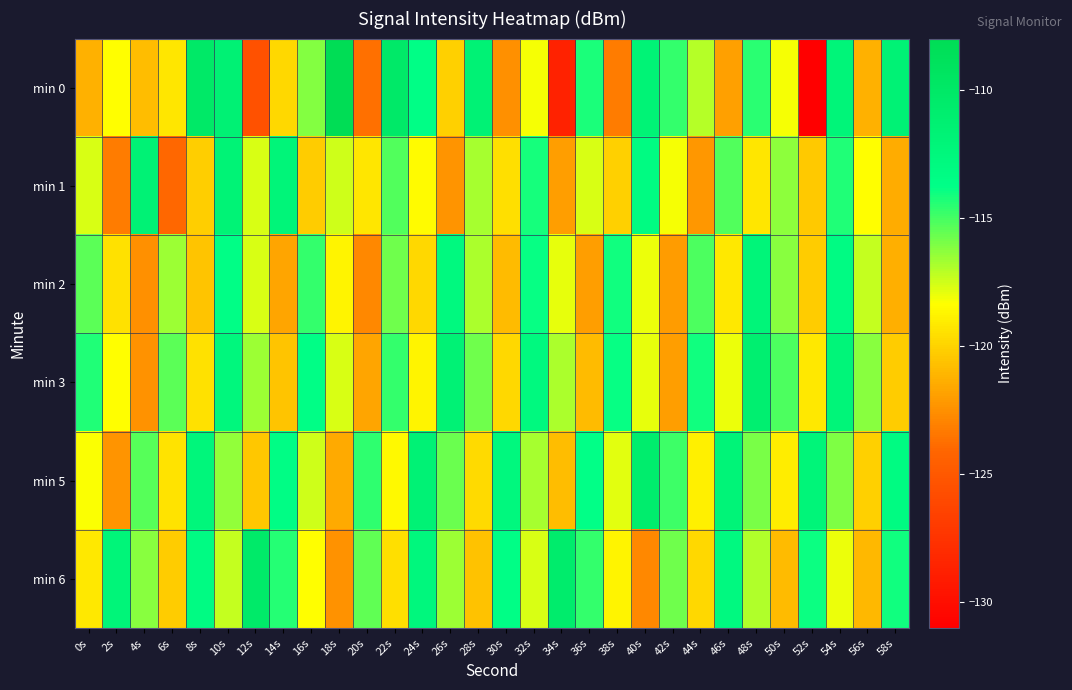

Reading left to right, list all the values displayed in this chart.

min 0: 0s=-121.2	2s=-118.3	4s=-120.8	6s=-119.3	8s=-110.1	10s=-111.6	12s=-125.5	14s=-119.9	16s=-116.2	18s=-108.0	20s=-123.7	22s=-110.2	24s=-113.6	26s=-120.0	28s=-111.6	30s=-122.5	32s=-118.2	34s=-128.6	36s=-114.3	38s=-123.3	40s=-111.8	42s=-114.7	44s=-117.0	46s=-121.8	48s=-114.5	50s=-118.2	52s=-130.9	54s=-112.2	56s=-121.3	58s=-111.7
min 1: 0s=-117.6	2s=-123.2	4s=-111.7	6s=-124.0	8s=-120.1	10s=-111.8	12s=-117.7	14s=-112.2	16s=-120.3	18s=-117.4	20s=-119.3	22s=-115.2	24s=-118.5	26s=-122.3	28s=-116.8	30s=-119.6	32s=-114.1	34s=-122.0	36s=-117.7	38s=-120.1	40s=-113.1	42s=-118.2	44s=-122.2	46s=-115.2	48s=-119.3	50s=-116.3	52s=-120.3	54s=-114.4	56s=-118.4	58s=-121.4
min 2: 0s=-115.4	2s=-119.5	4s=-122.5	6s=-116.5	8s=-120.6	10s=-113.6	12s=-117.6	14s=-121.7	16s=-114.7	18s=-118.7	20s=-122.7	22s=-115.8	24s=-119.8	26s=-112.8	28s=-116.9	30s=-120.9	32s=-113.9	34s=-118.0	36s=-122.0	38s=-114.0	40s=-118.1	42s=-122.1	44s=-115.1	46s=-119.1	48s=-112.2	50s=-116.2	52s=-120.2	54s=-113.3	56s=-117.3	58s=-121.3
min 3: 0s=-114.4	2s=-118.4	4s=-122.4	6s=-115.4	8s=-119.5	10s=-112.5	12s=-116.5	14s=-120.6	16s=-113.6	18s=-117.6	20s=-121.7	22s=-114.7	24s=-118.7	26s=-111.7	28s=-115.8	30s=-119.8	32s=-112.8	34s=-116.9	36s=-120.9	38s=-113.9	40s=-118.0	42s=-122.0	44s=-114.0	46s=-118.1	48s=-111.1	50s=-115.1	52s=-119.1	54s=-112.2	56s=-116.2	58s=-120.2
min 5: 0s=-118.3	2s=-122.3	4s=-115.3	6s=-119.4	8s=-112.4	10s=-116.4	12s=-120.4	14s=-113.5	16s=-117.5	18s=-121.5	20s=-114.6	22s=-118.6	24s=-111.6	26s=-115.7	28s=-119.7	30s=-112.7	32s=-116.7	34s=-120.8	36s=-113.8	38s=-117.8	40s=-110.9	42s=-114.9	44s=-118.9	46s=-112.0	48s=-116.0	50s=-119.0	52s=-112.1	54s=-116.1	56s=-120.1	58s=-113.1
min 6: 0s=-119.2	2s=-112.2	4s=-116.2	6s=-120.3	8s=-113.3	10s=-117.3	12s=-110.4	14s=-114.4	16s=-118.4	18s=-122.4	20s=-115.5	22s=-119.5	24s=-112.5	26s=-116.6	28s=-120.6	30s=-113.6	32s=-117.7	34s=-110.7	36s=-114.7	38s=-118.7	40s=-122.8	42s=-115.8	44s=-119.8	46s=-112.9	48s=-116.9	50s=-120.9	52s=-114.0	54s=-118.0	56s=-121.0	58s=-114.1